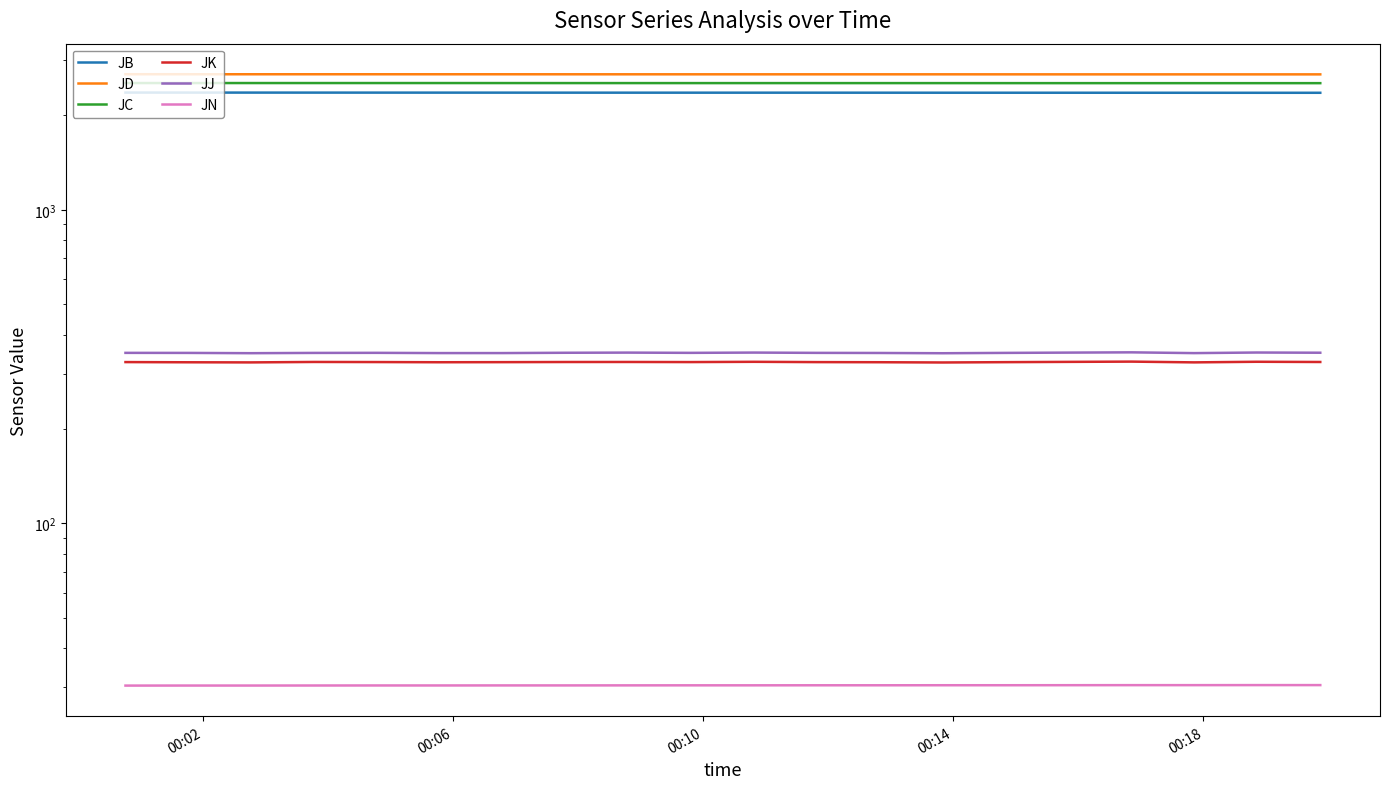

Which category has the lowest value across all series?

00:02